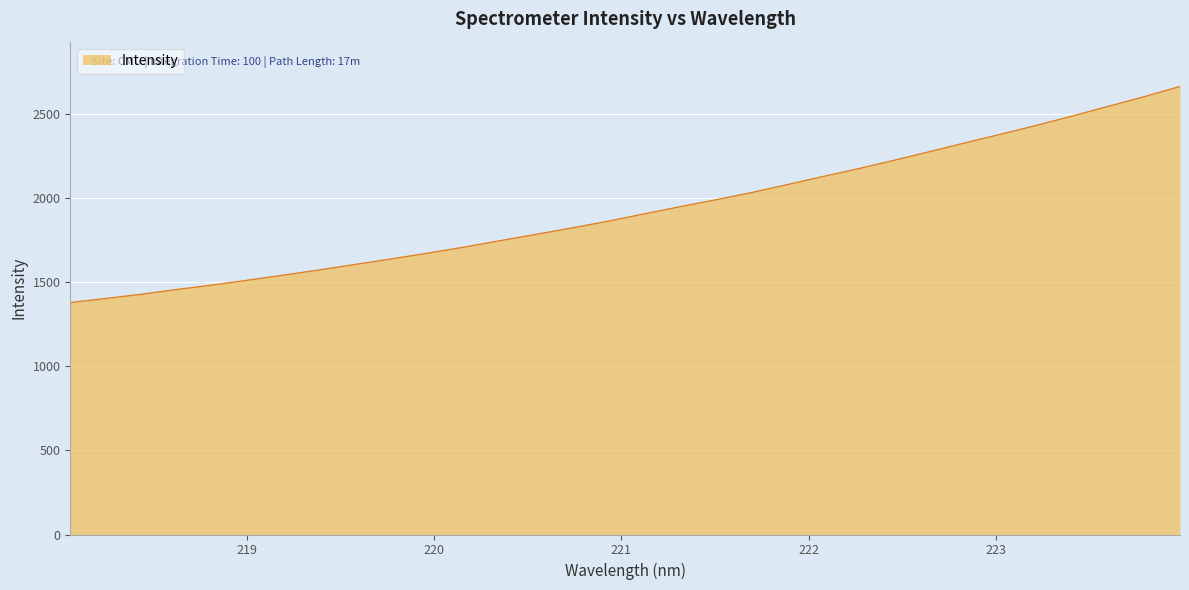

Reading left to right, what are all the values shown in this chart?

1379.5	1403.9	1429.2	1457.7	1484.6	1513.7	1544.1	1575.0	1607.6	1640.2	1674.1	1709.2	1747.5	1785.0	1823.1	1862.5	1905.7	1948.4	1989.7	2032.3	2079.8	2128.3	2175.2	2225.3	2277.1	2329.5	2381.3	2434.0	2489.4	2546.8	2603.7	2664.6